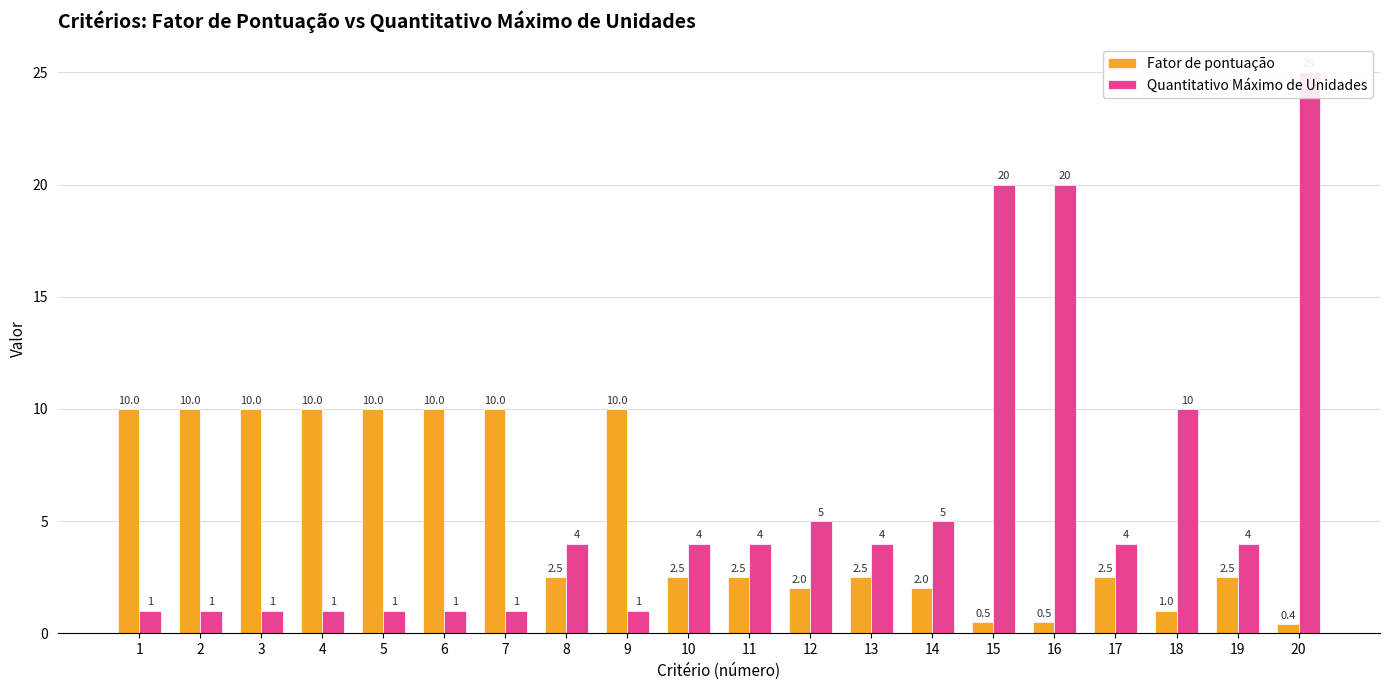

The value of Fator de pontuação at 17 is 2.5. True or false?

True